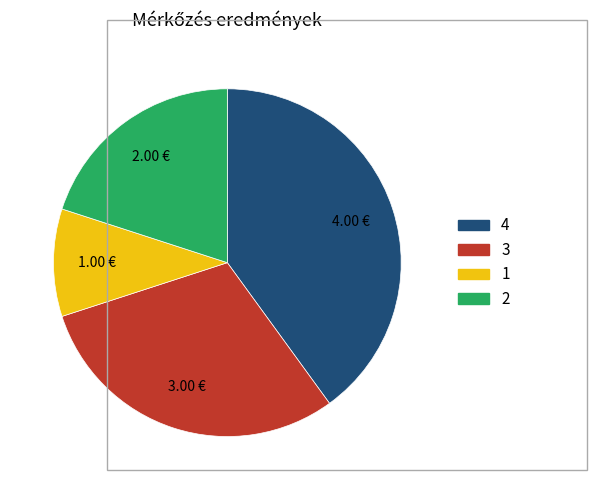

Is there any slice that represents more than half of the pie?

No